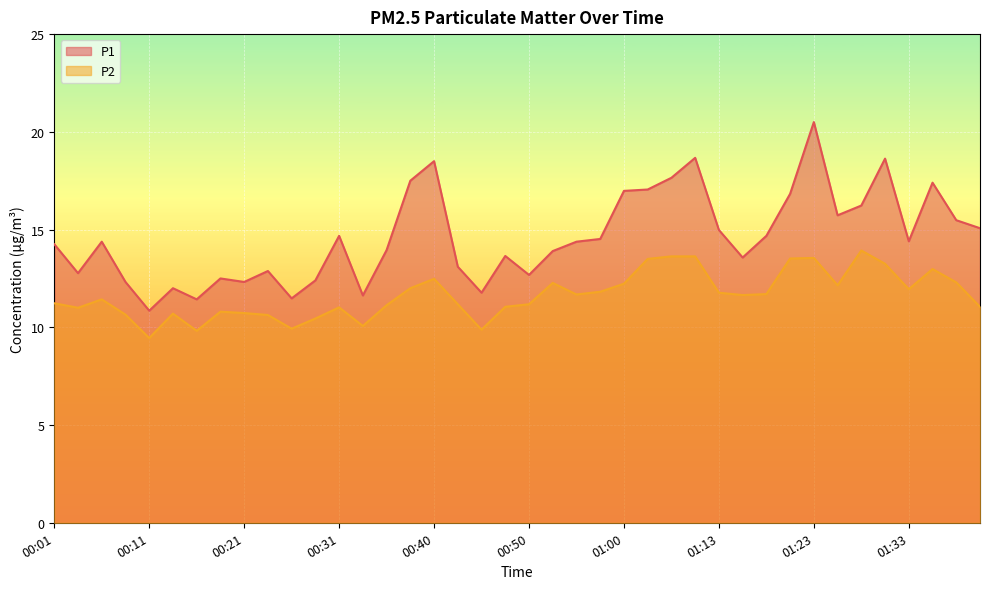

How many categories are shown in the chart?

40